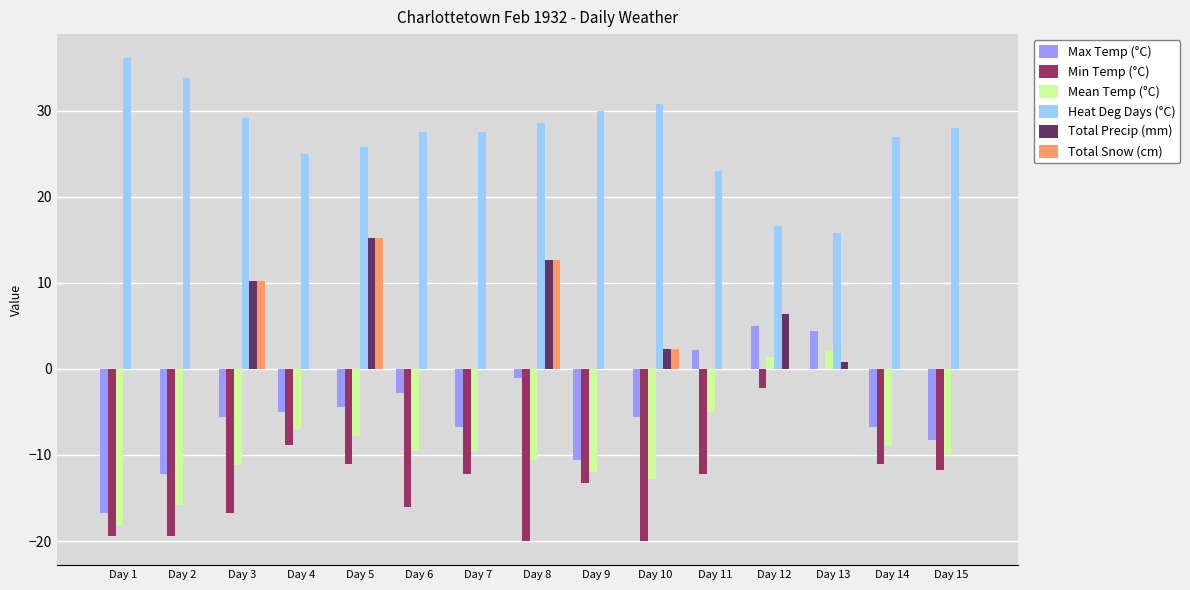

What is the sum of all Min Temp (°C) values?

-194.3